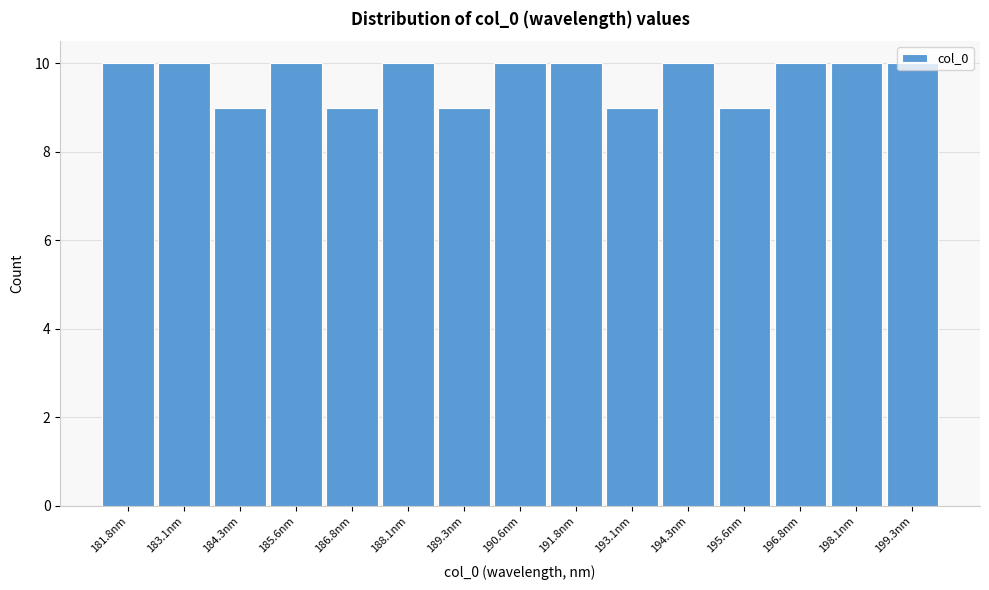

The value at 191.8nm is 10. True or false?

True